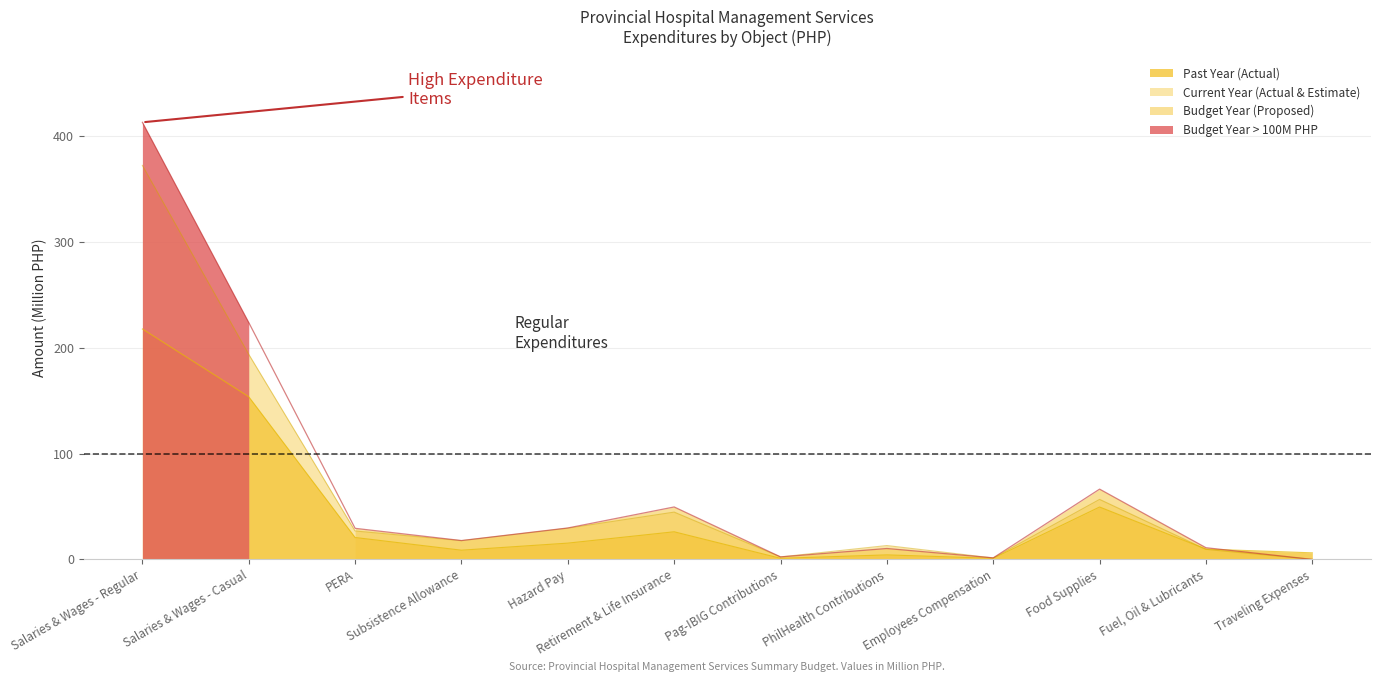

What is the label of the 12th point from the left?

Traveling Expenses